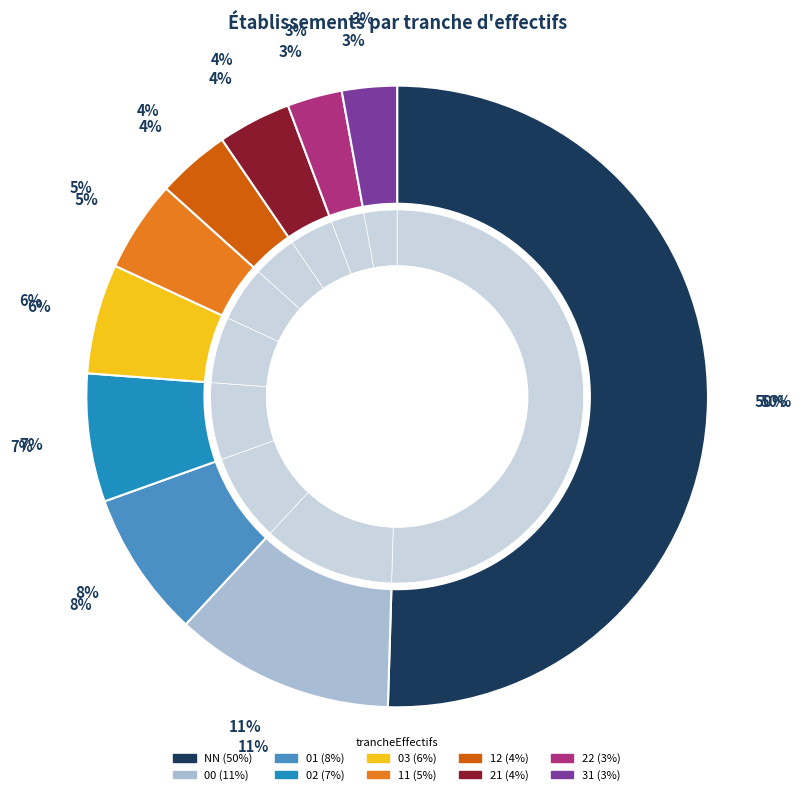

What is the change in value from 11 to 22?

-2